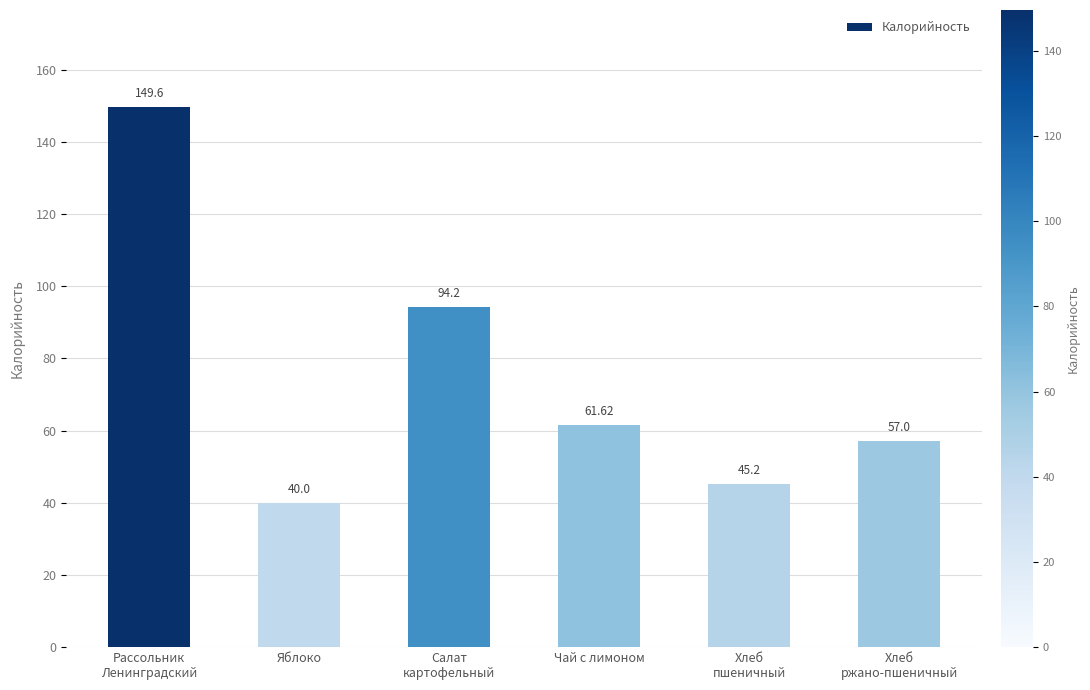

Reading right to left, list all the values displayed in this chart.

Хлеб
ржано-пшеничный=57.0	Хлеб
пшеничный=45.2	Чай с лимоном=61.6	Салат
картофельный=94.2	Яблоко=40.0	Рассольник
Ленинградский=149.6